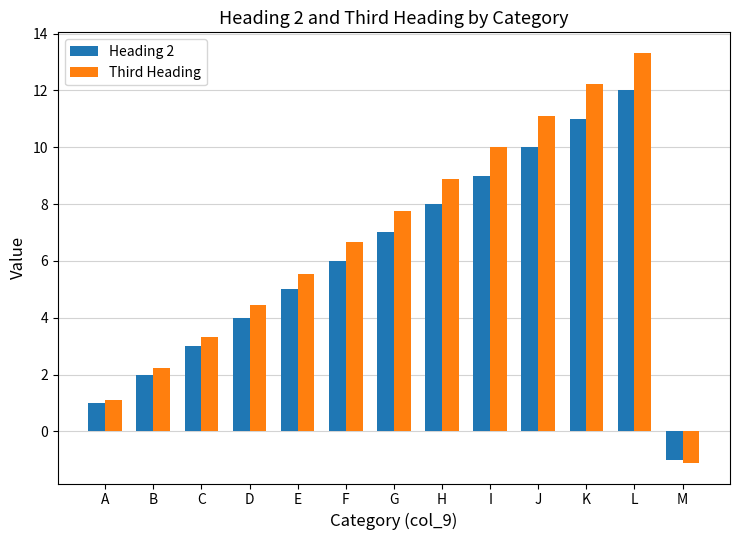

How many negative values does the Third Heading series have?

1